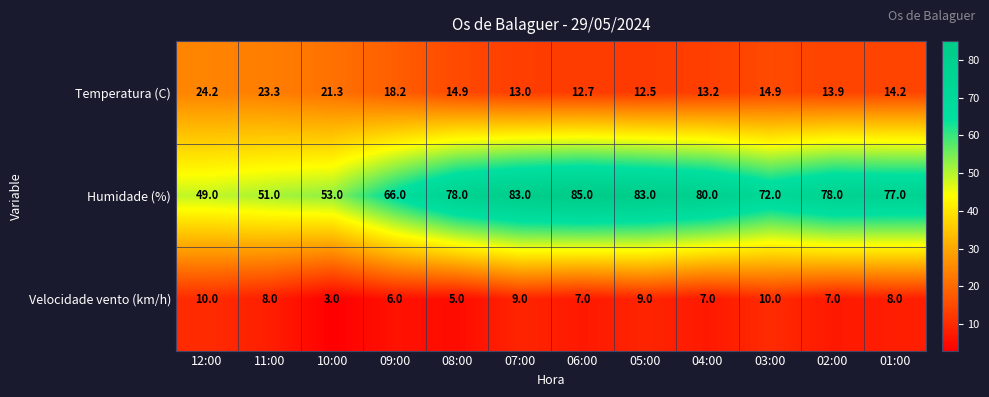

What is the sum of all Humidade (%) values?

855.0